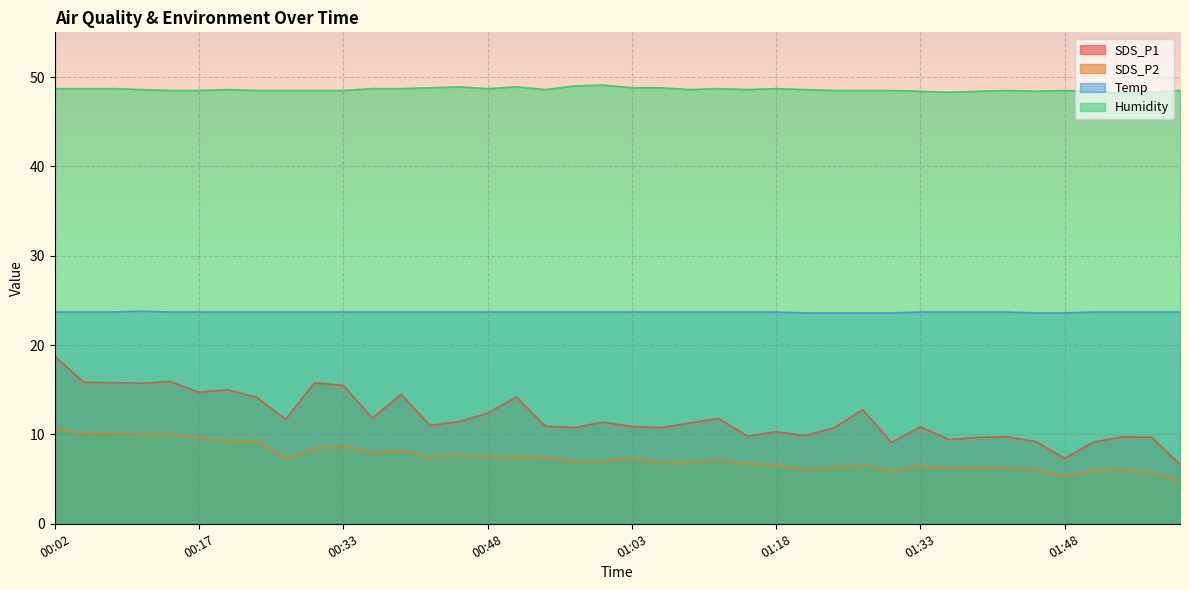

Reading left to right, list all the values displayed in this chart.

SDS_P1: 18.8	15.8	15.8	15.7	15.9	14.7	15.0	14.2	11.7	15.8	15.5	11.8	14.5	11.0	11.4	12.4	14.2	10.9	10.8	11.4	10.9	10.8	11.3	11.8	9.8	10.3	9.9	10.7	12.8	9.1	10.8	9.4	9.7	9.8	9.2	7.3	9.2	9.7	9.7	6.7
SDS_P2: 10.6	10.2	10.1	10.1	10.1	9.7	9.3	9.3	7.3	8.4	8.8	8.0	8.2	7.5	7.8	7.5	7.5	7.5	7.0	7.0	7.4	6.9	6.9	7.2	6.8	6.6	6.1	6.3	6.6	5.9	6.5	6.3	6.3	6.3	6.1	5.4	6.0	6.1	5.7	4.8
Temp: 23.7	23.7	23.7	23.8	23.7	23.7	23.7	23.7	23.7	23.7	23.7	23.7	23.7	23.7	23.7	23.7	23.7	23.7	23.7	23.7	23.7	23.7	23.7	23.7	23.7	23.7	23.6	23.6	23.6	23.6	23.7	23.7	23.7	23.7	23.6	23.6	23.7	23.7	23.7	23.7
Humidity: 48.7	48.7	48.7	48.6	48.5	48.5	48.6	48.5	48.5	48.5	48.5	48.7	48.7	48.8	48.9	48.7	48.9	48.6	49.0	49.1	48.8	48.8	48.6	48.7	48.6	48.7	48.6	48.5	48.5	48.5	48.4	48.3	48.4	48.5	48.4	48.5	48.4	48.2	48.3	48.5